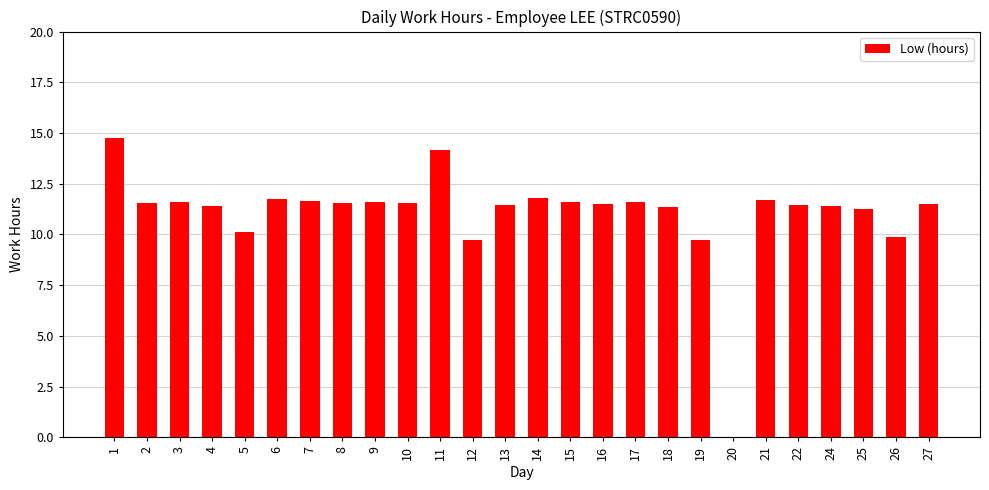

What is the sum of all values?

287.5